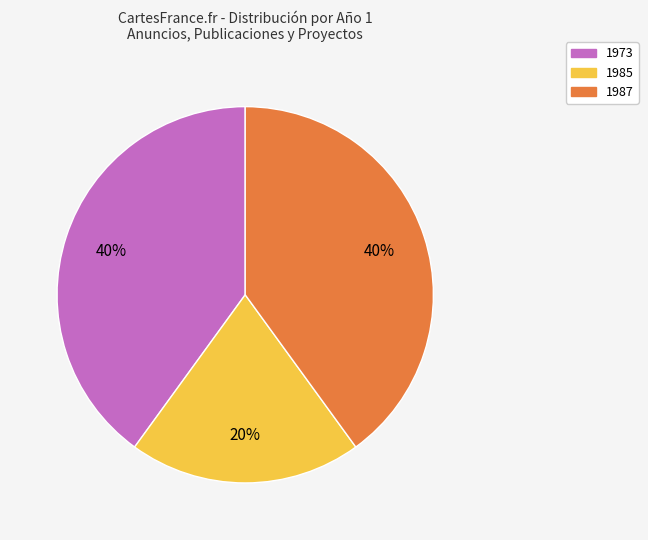

Count the number of slices in the pie.

3